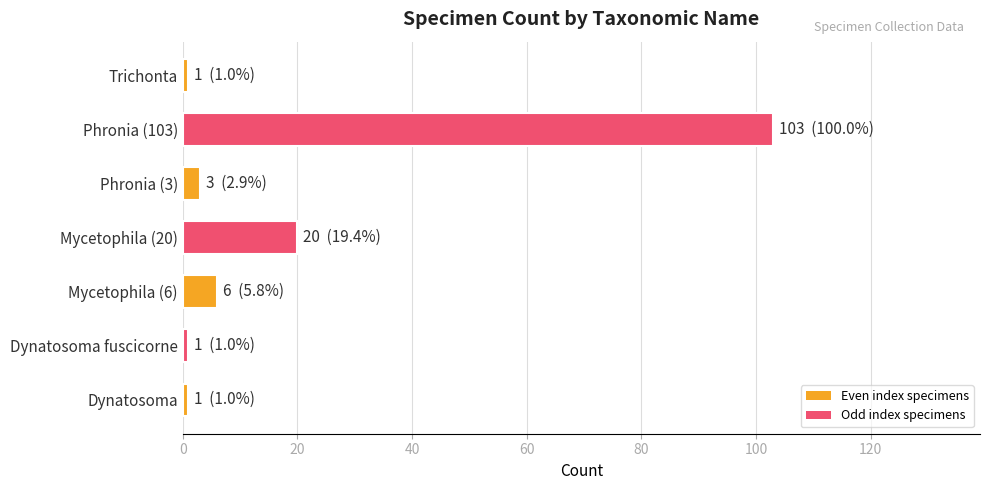

The chart shows a value of 20 at Mycetophila (20). True or false?

True